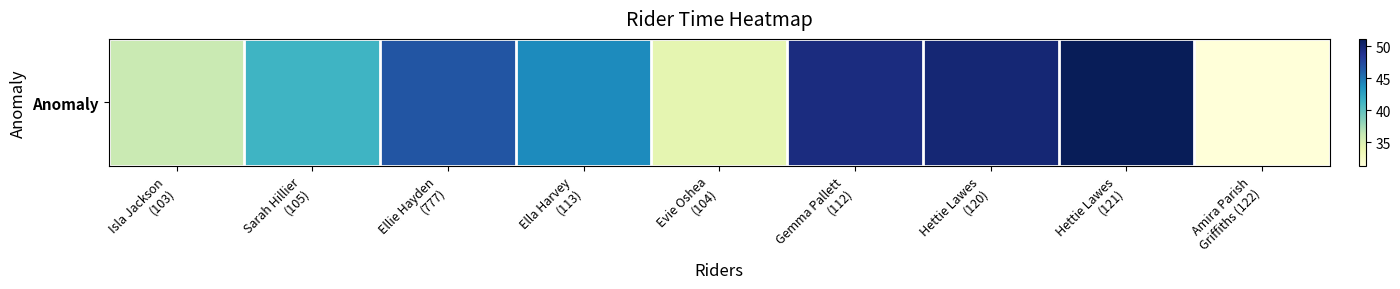

Rank the categories by value from highest to lowest.

Hettie Lawes
(121), Hettie Lawes
(120), Gemma Pallett
(112), Ellie Hayden
(777), Ella Harvey
(113), Sarah Hillier
(105), Isla Jackson
(103), Evie Oshea
(104), Amira Parish
Griffiths (122)